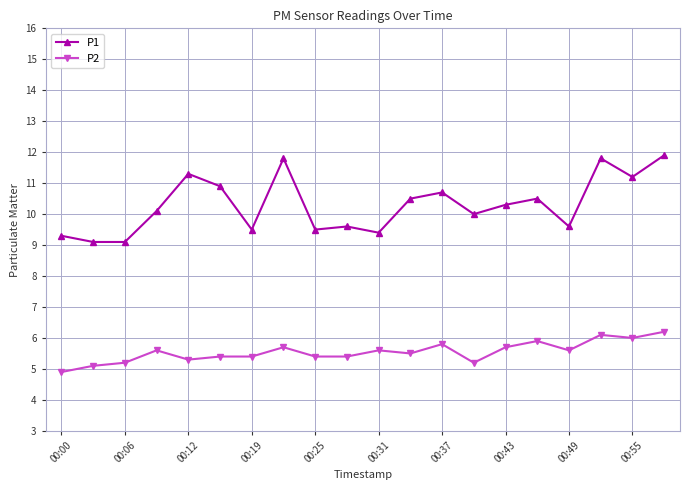

True or false: P2 has more than 2 interior local peaks.

True